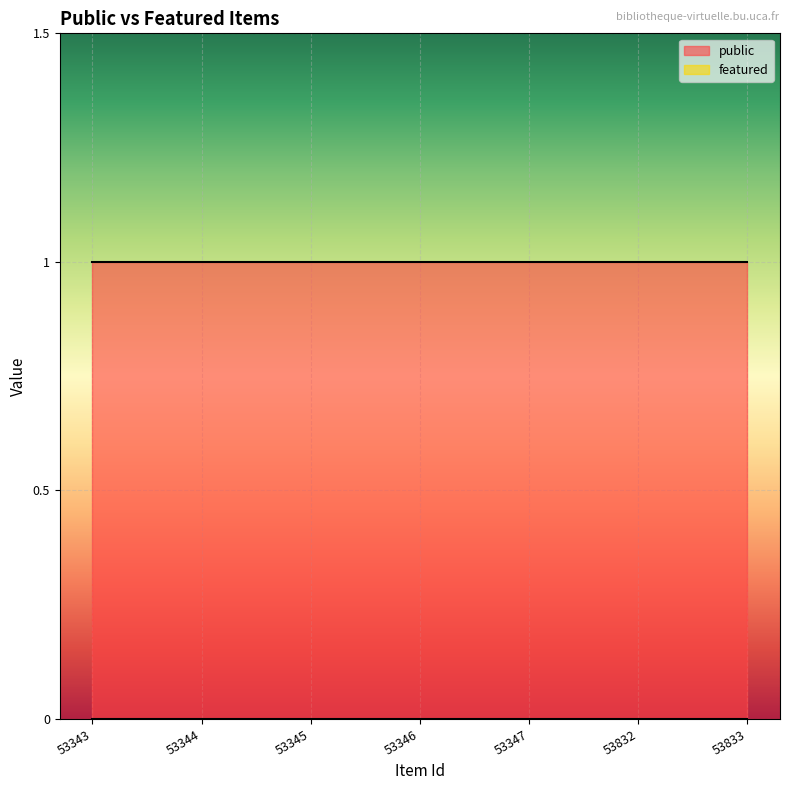

The public series shows 0 at 53345. True or false?

False